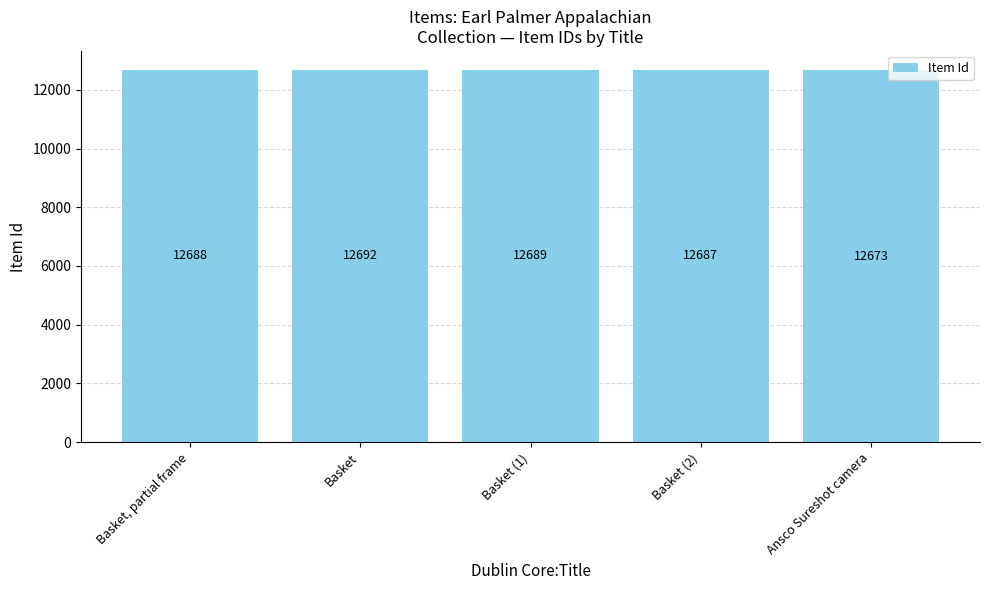

Where is the data nearest to the value 12682?

Basket (2)